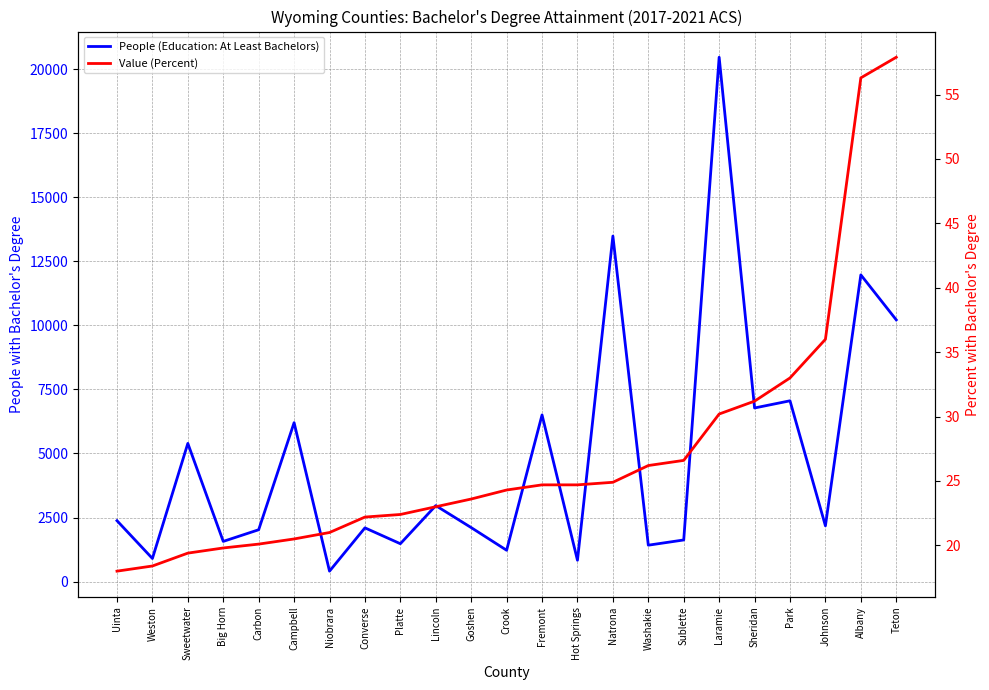

What value does the Value (Percent) series have at Platte?

22.4